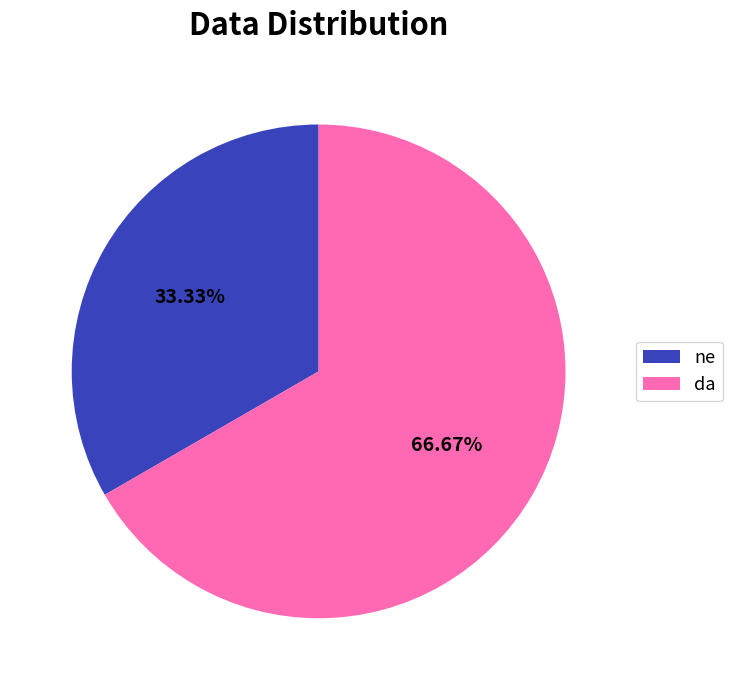

Is the sum of ne and da greater than half?

Yes